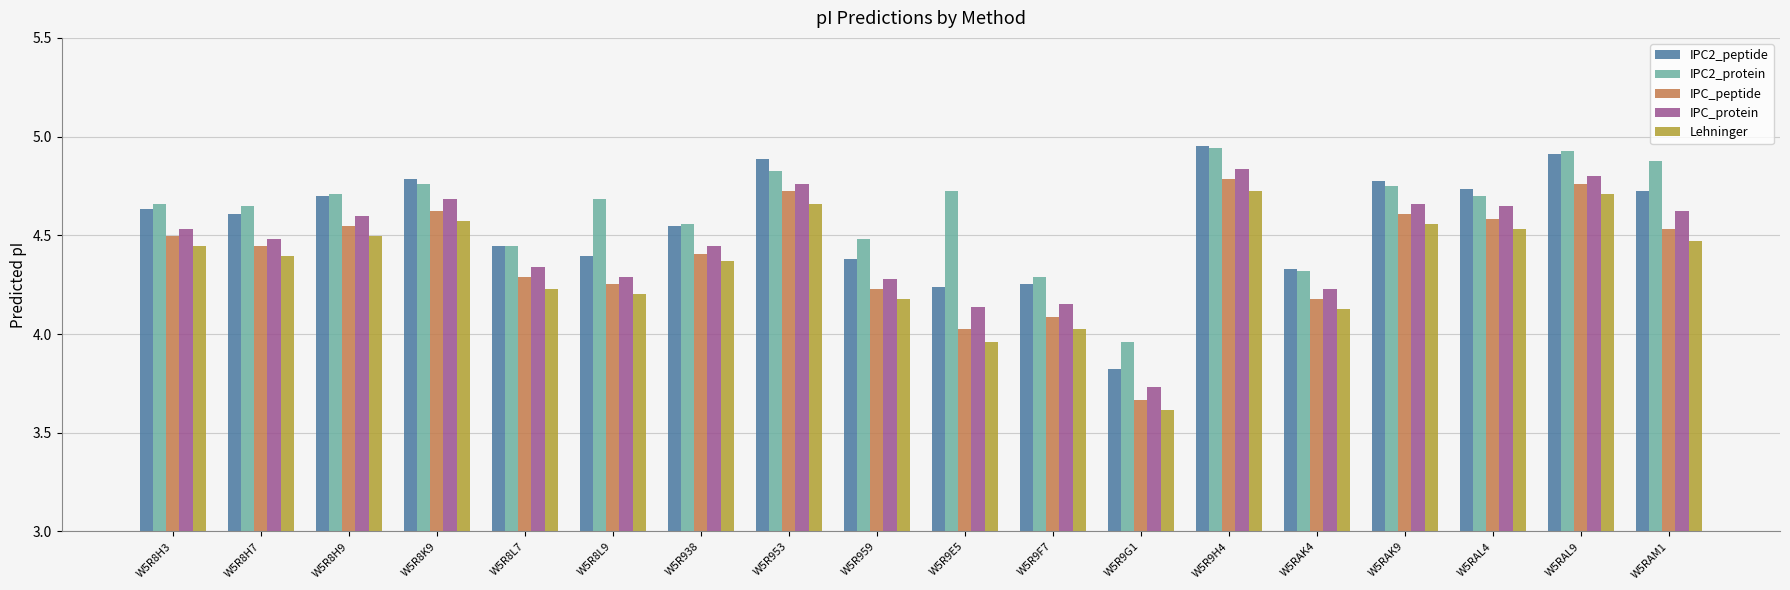

What is the sum of all IPC2_protein values?

83.3